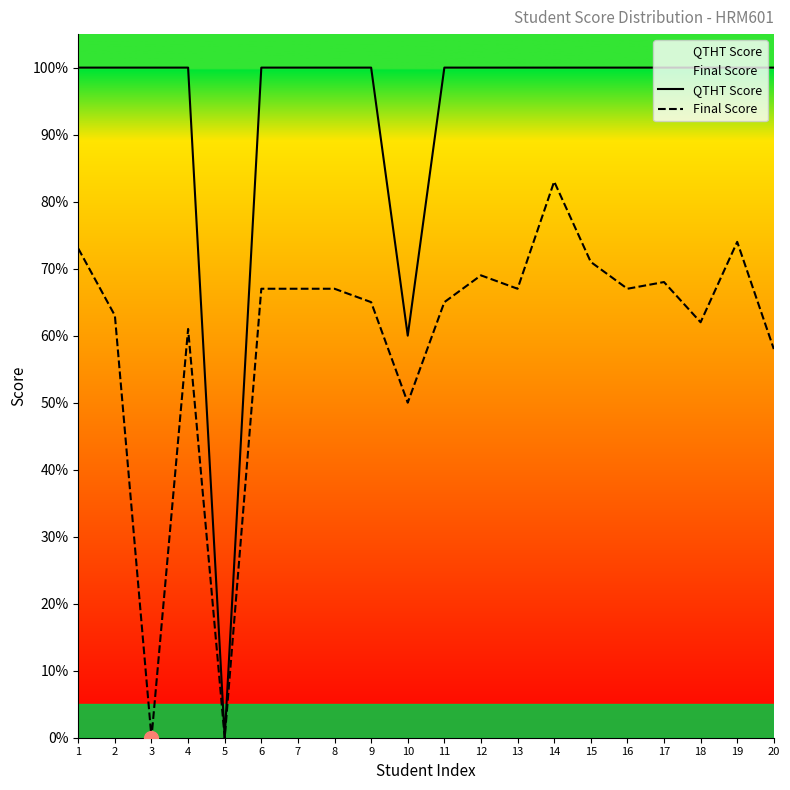

What is the average value of the Final Score series?

6.0